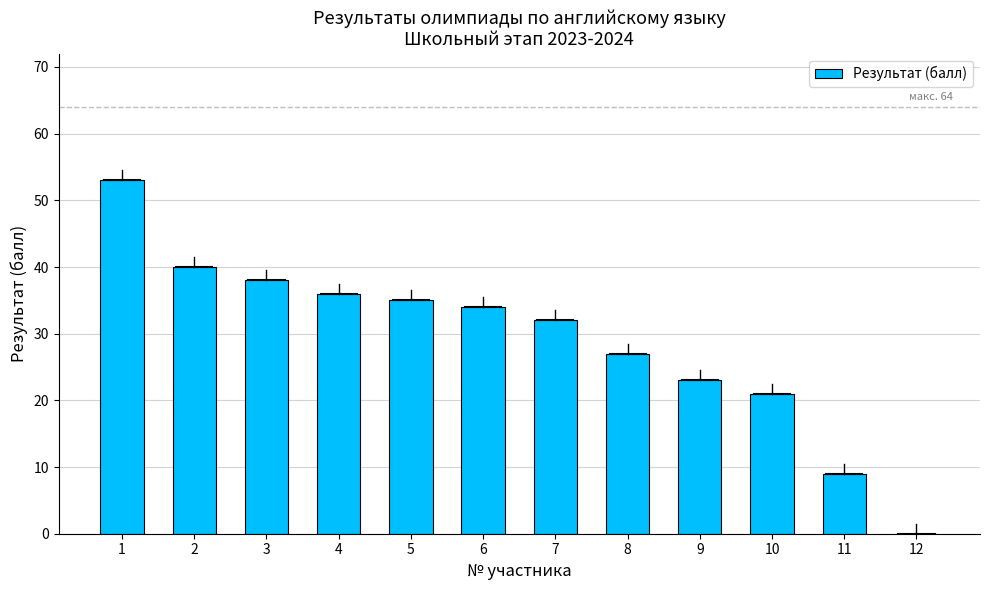

What is the sum of all values?

348